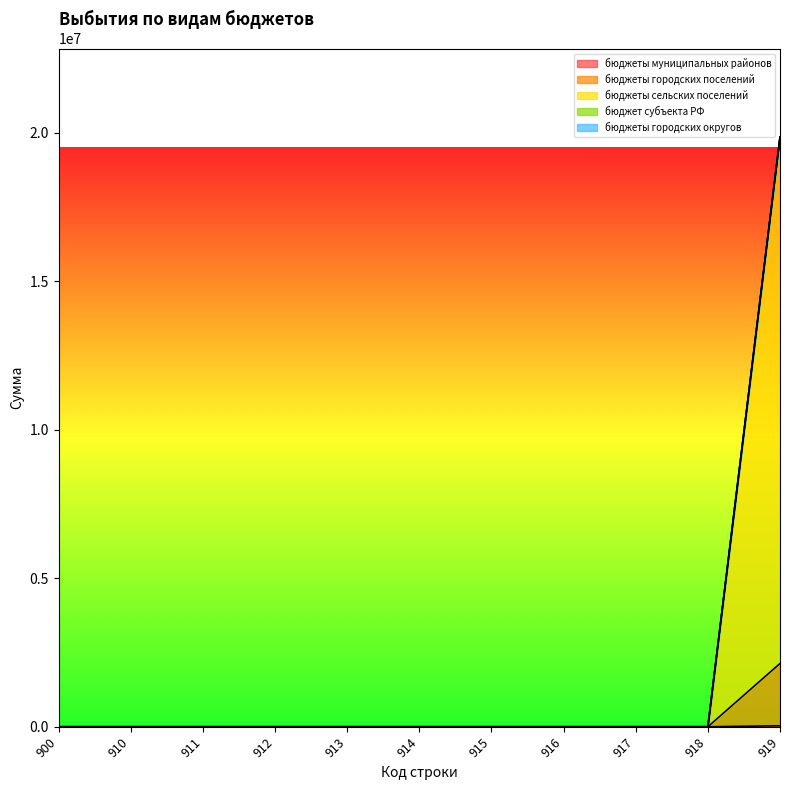

Reading right to left, what are all the values shown in this chart?

бюджеты муниципальных районов: 919=33059.4	918=0.0	917=0.0	916=0.0	915=0.0	914=0.0	913=0.0	912=0.0	911=0.0	910=0.0	900=0.0
бюджеты городских поселений: 919=19857454.8	918=0.0	917=0.0	916=0.0	915=0.0	914=0.0	913=0.0	912=0.0	911=0.0	910=0.0	900=0.0
бюджеты сельских поселений: 919=2130784.4	918=0.0	917=0.0	916=0.0	915=0.0	914=0.0	913=0.0	912=0.0	911=0.0	910=0.0	900=0.0